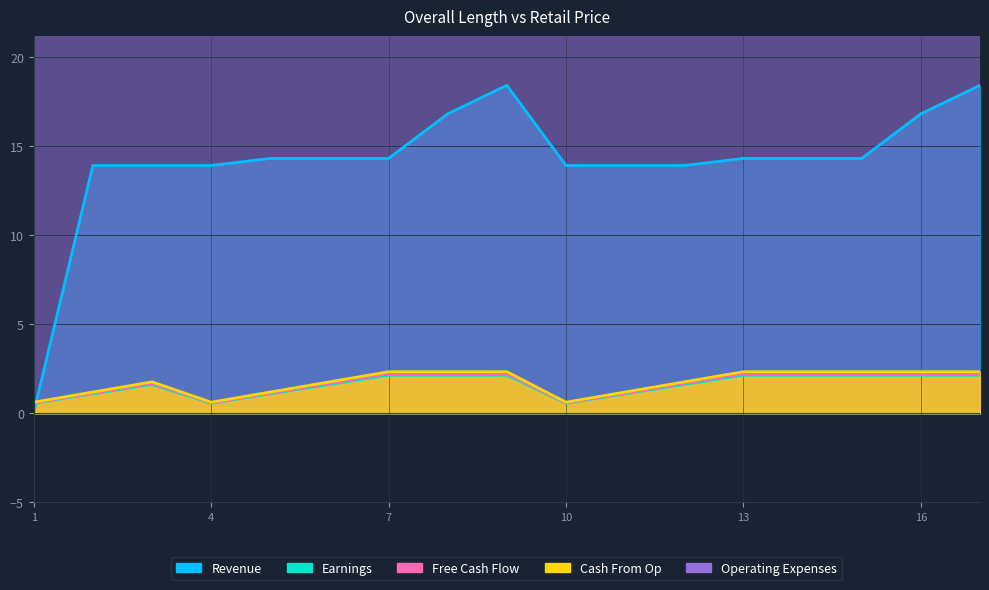

True or false: Earnings has a value of 0.6 at 13.

False